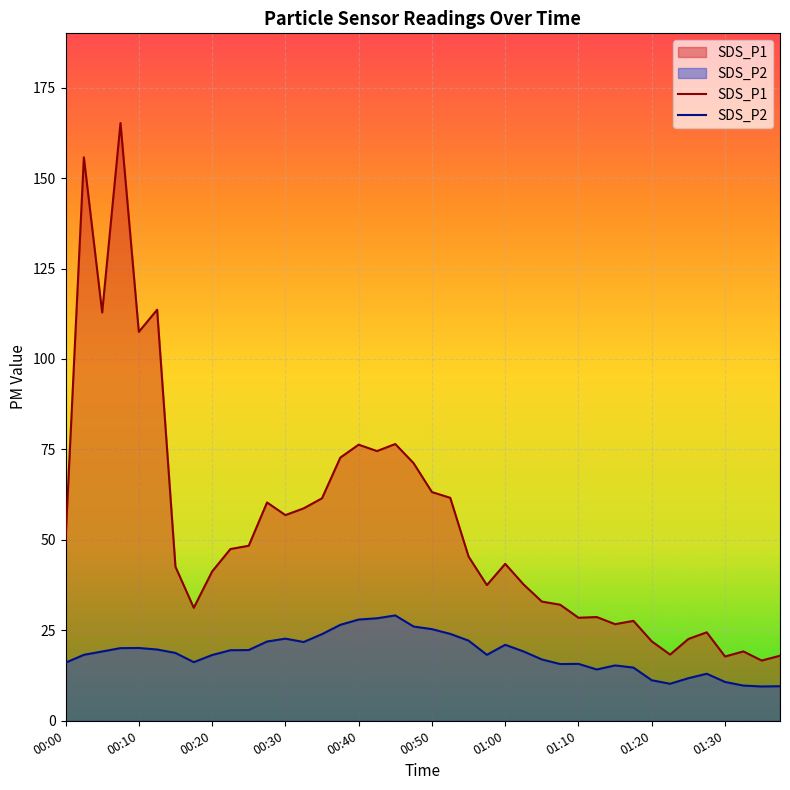

Count the number of data series in this chart.

2